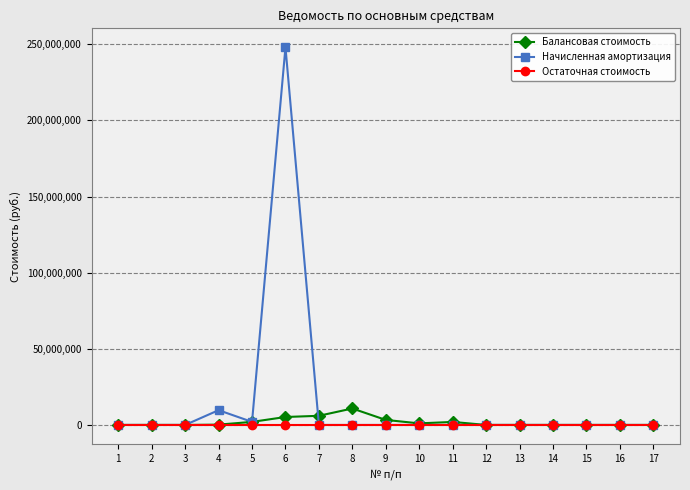

What is the greatest value displayed?

248075647.9